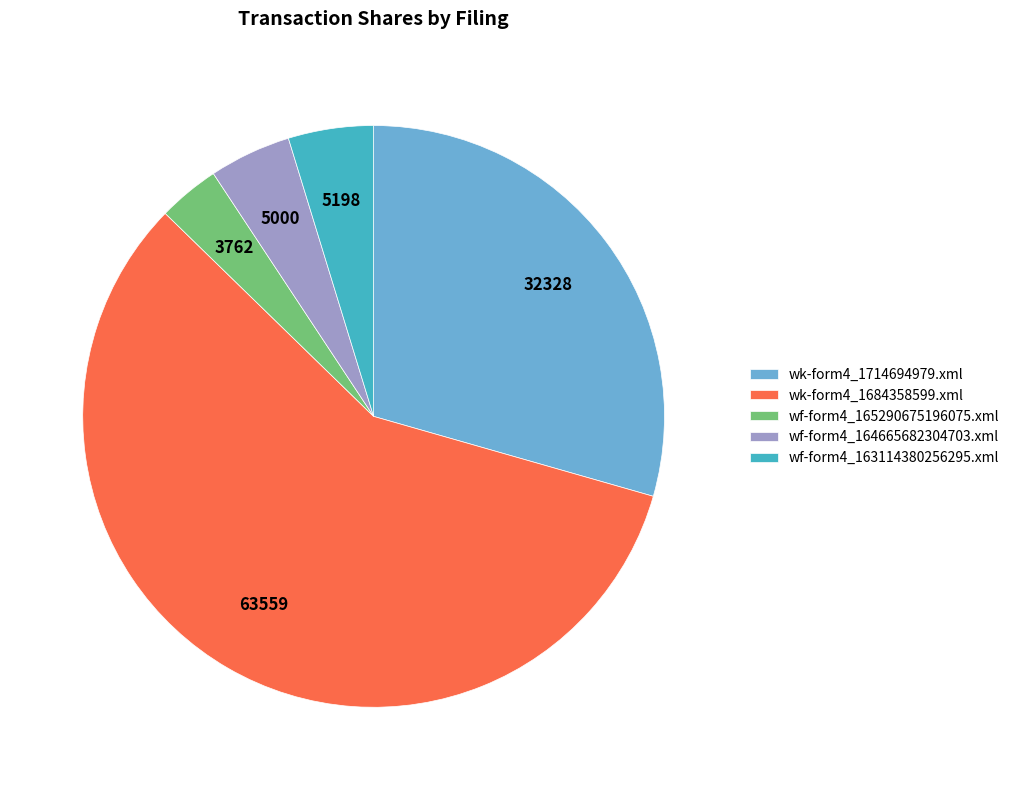

What is the majority slice?

wk-form4_1684358599.xml